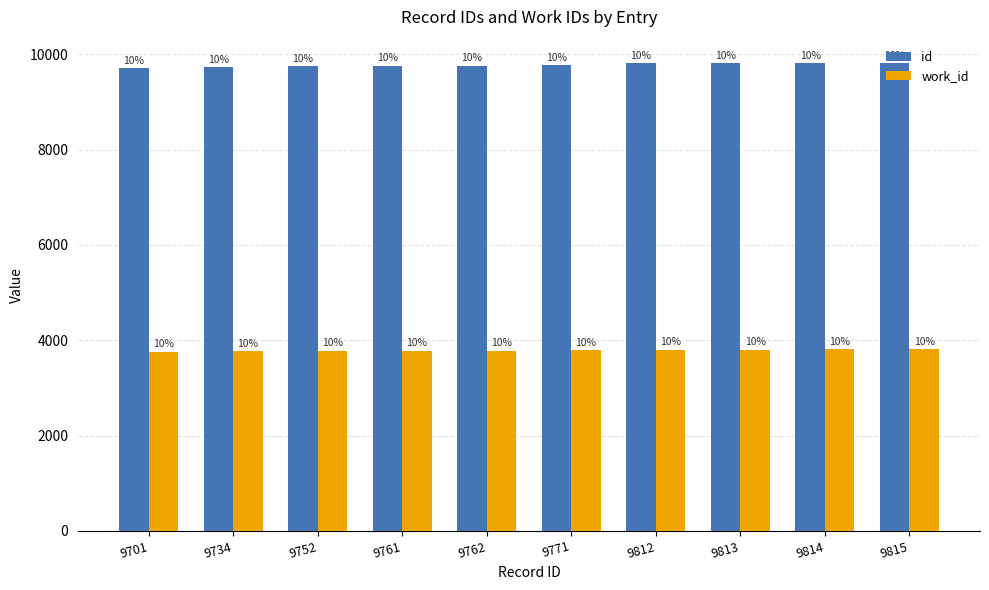

Which category has the lowest value in the work_id series?

9701